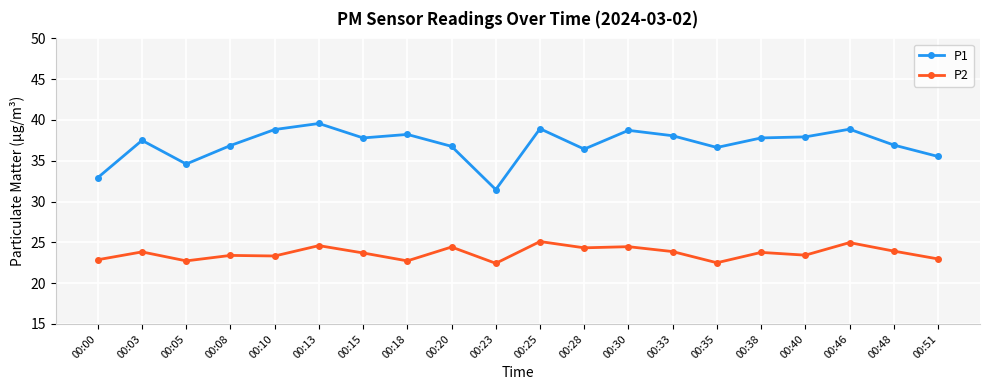

At which label does P1 first exceed 37?

00:03